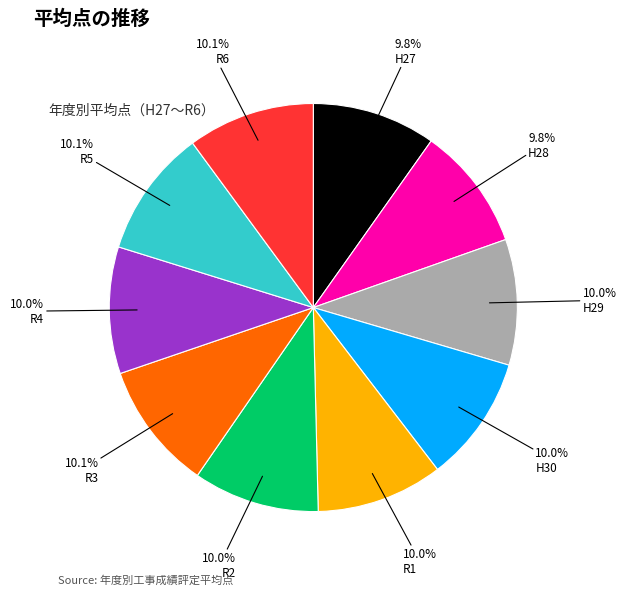

Approximately how many times larger is the value at H28 compared to R1?

1.0